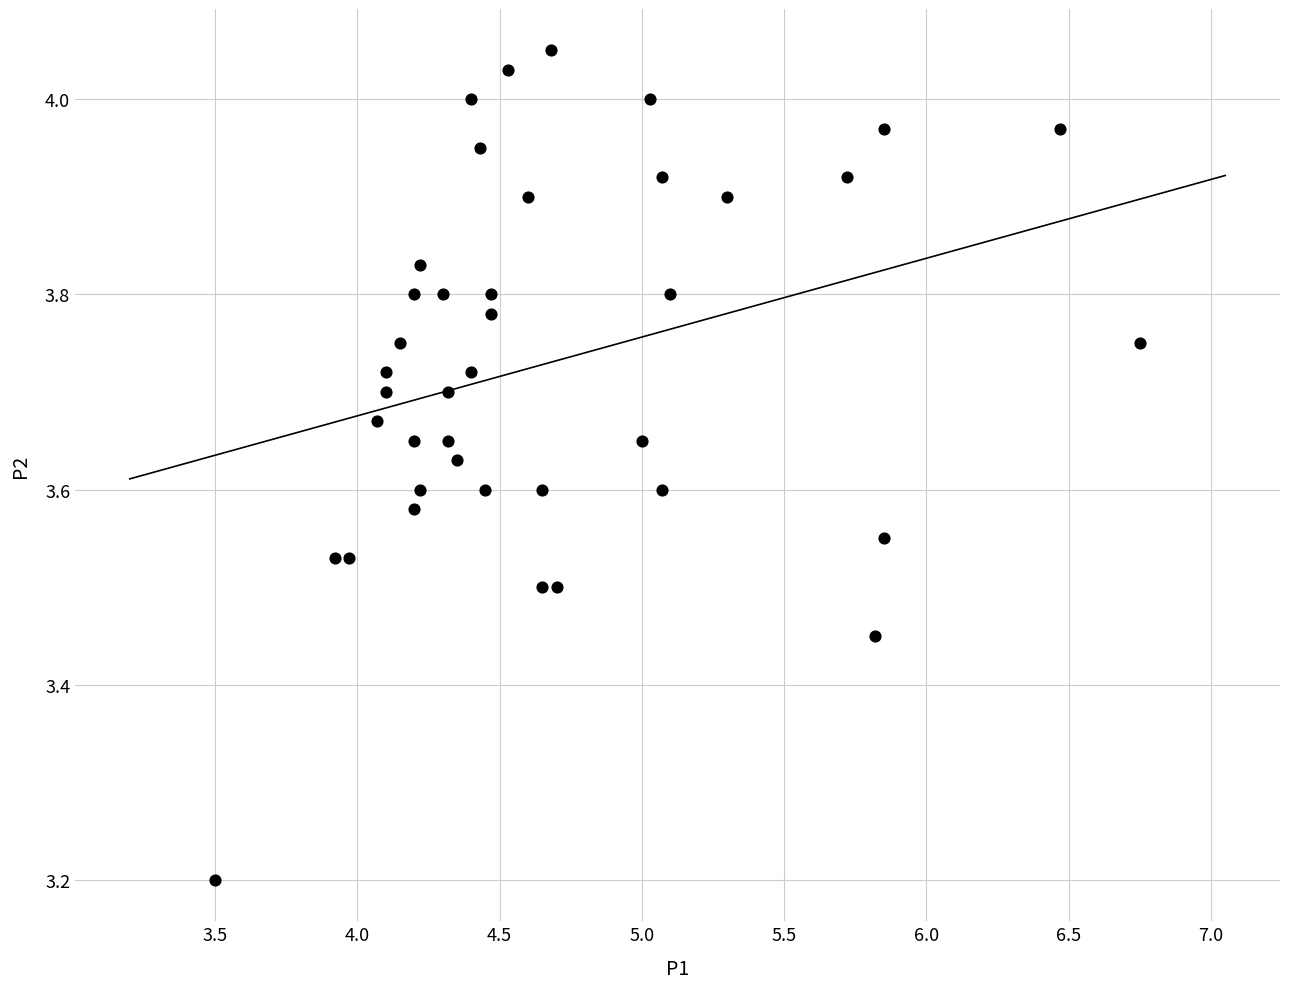

What is the range of X values (max minus min)?

3.2